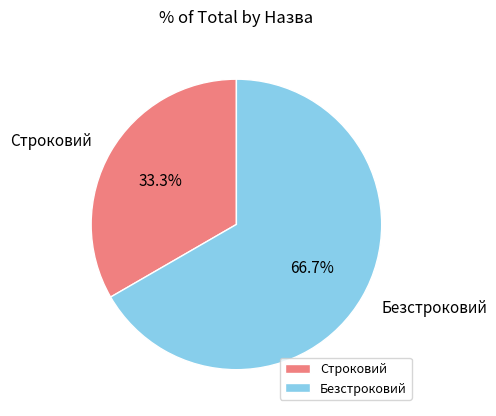

To the nearest percent, what portion does Строковий represent?

33%